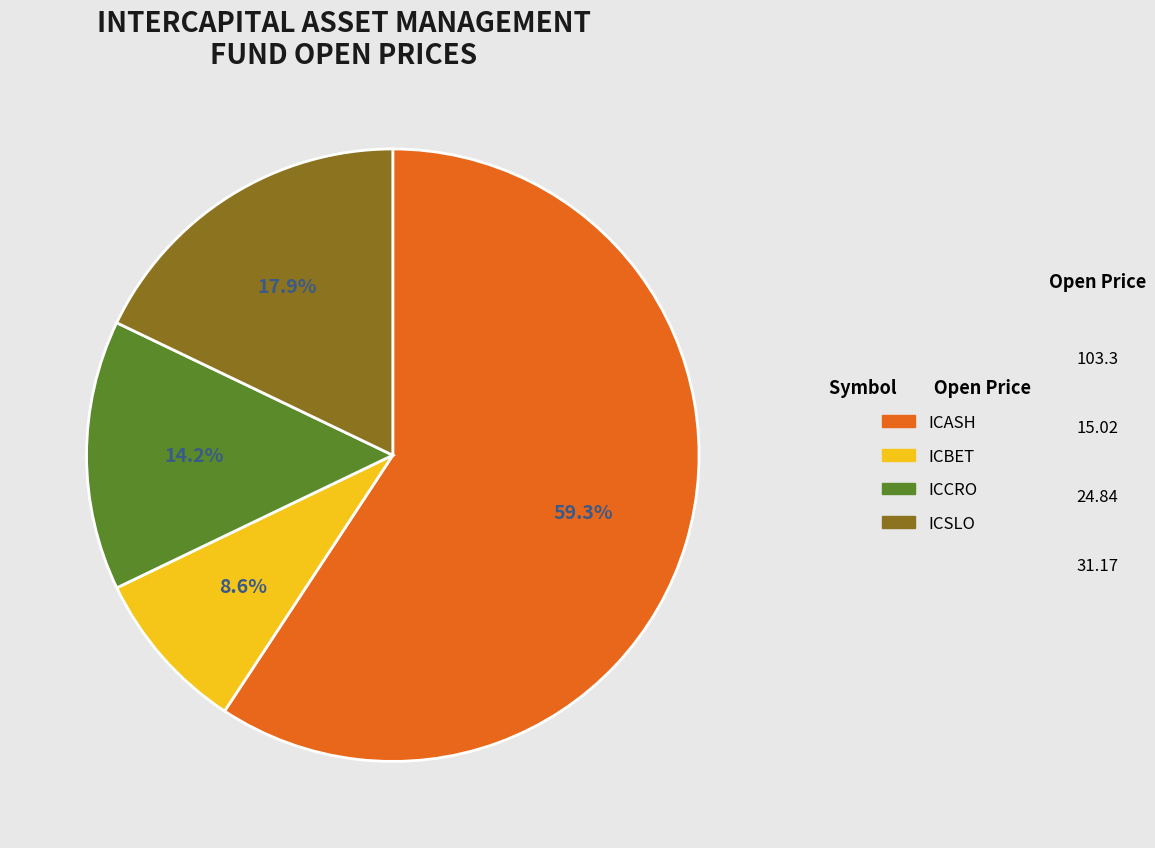

What is the ratio of the value at ICCRO to the value at ICBET?

1.7